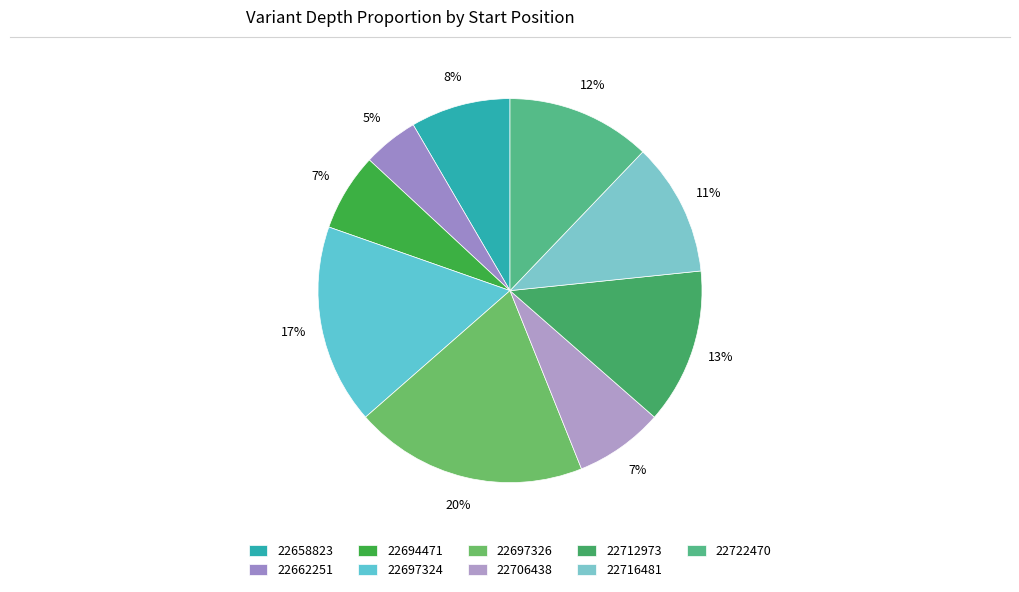

What percentage is NOT represented by 22697326?

80.4%